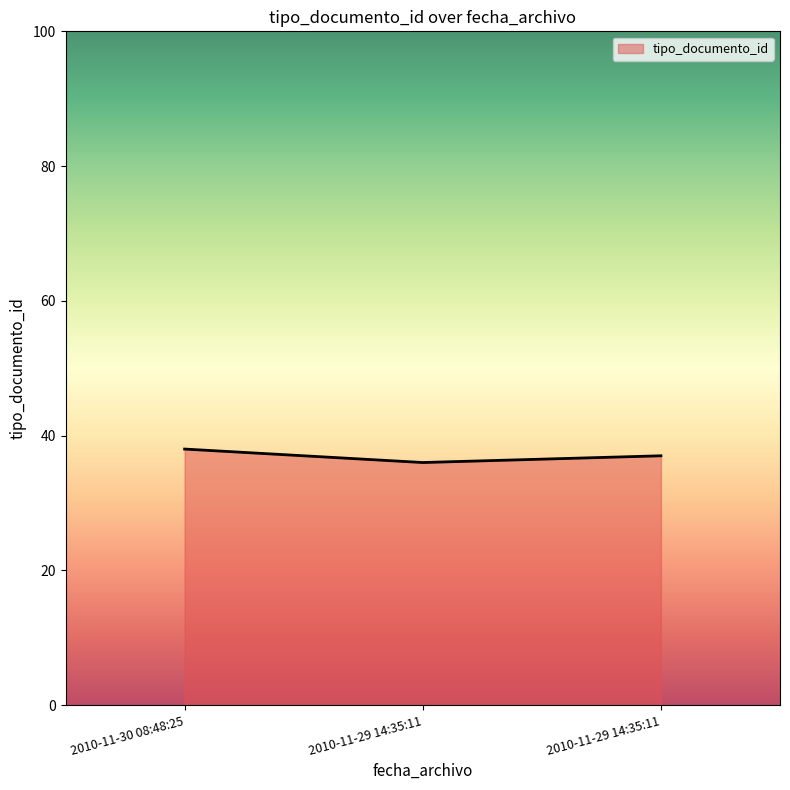

What is the label of the 3rd point from the right?

2010-11-30 08:48:25